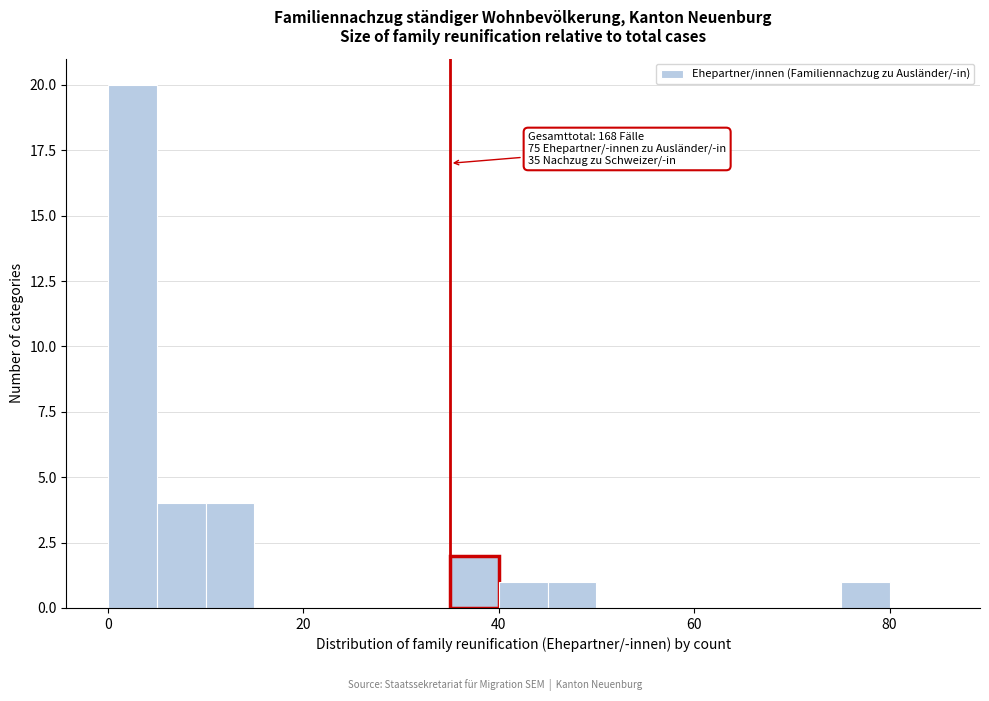

Around what value on the x-axis is the tallest bar? Give the approximate position of its centre, as read against the axis.

2